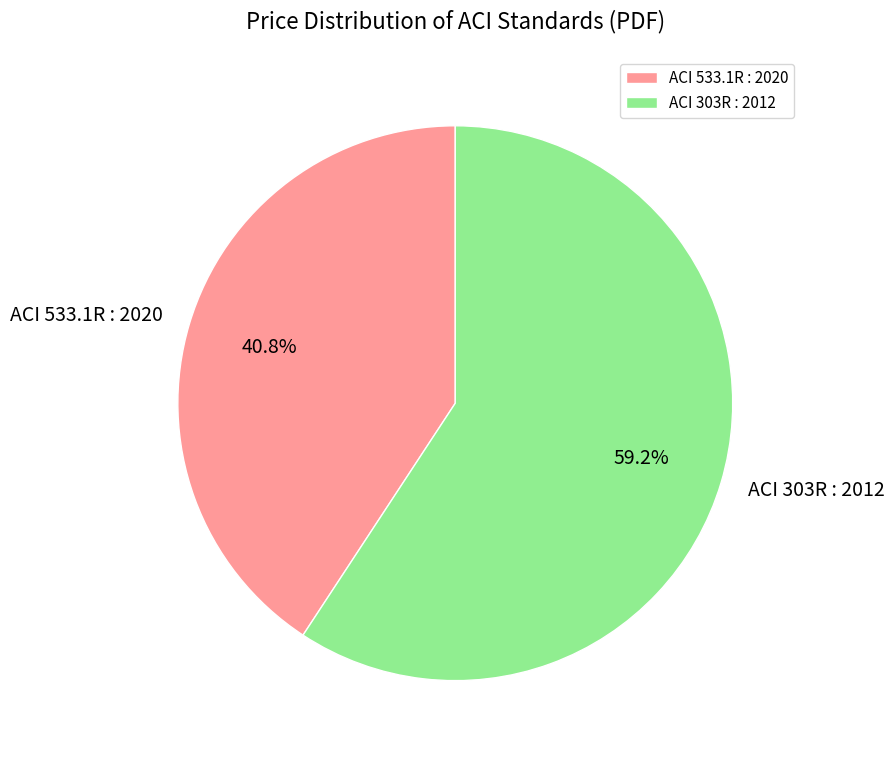

To the nearest percent, what is the difference between the largest and smallest slice percentages?

18%